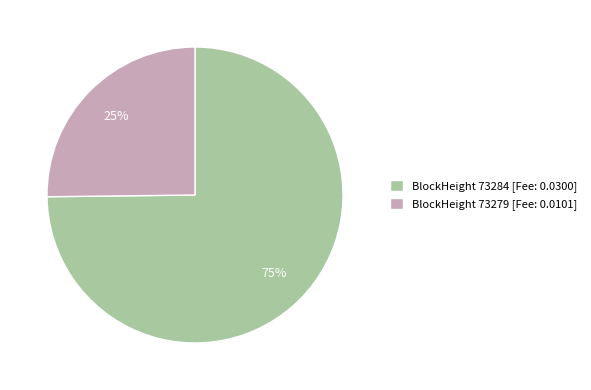

To the nearest percent, what percentage of the pie is BlockHeight 73279 [Fee: 0.0101]?

25%